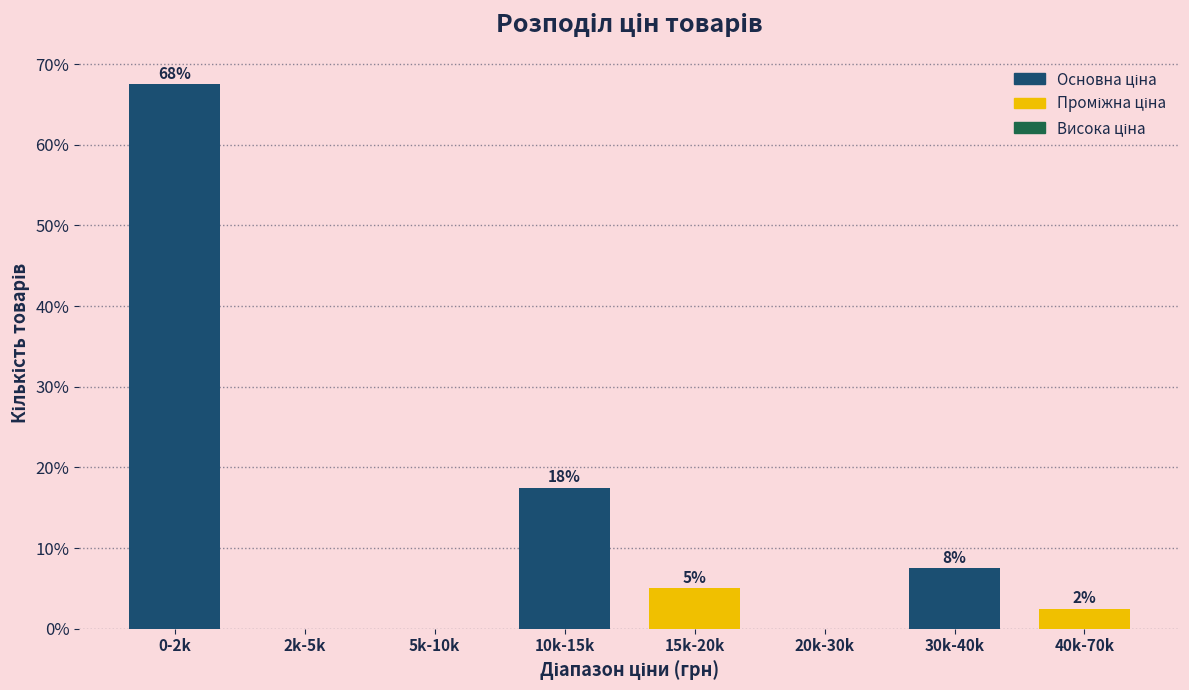

Are the bars horizontal?

No